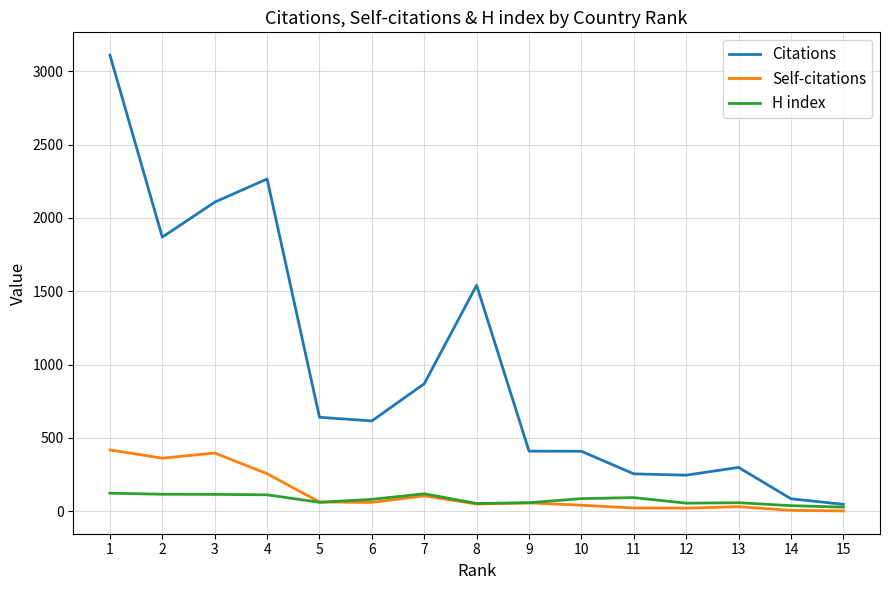

Which category has the highest value across all series?

1